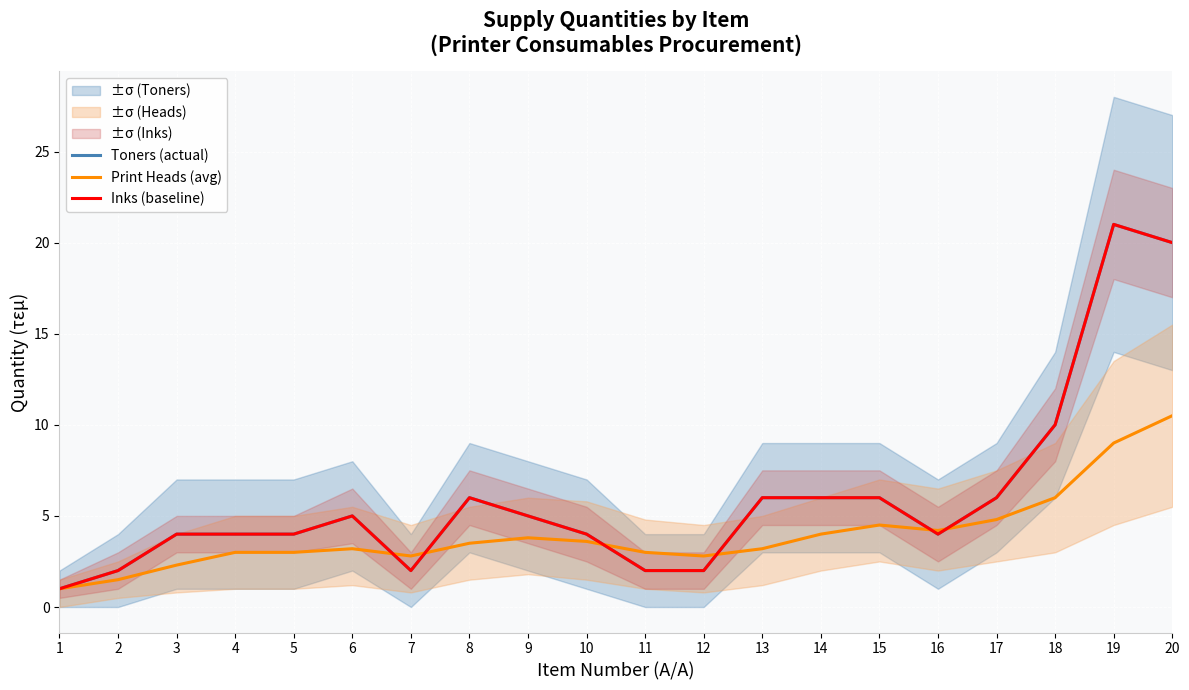

What is the maximum value shown in the chart?

21.0